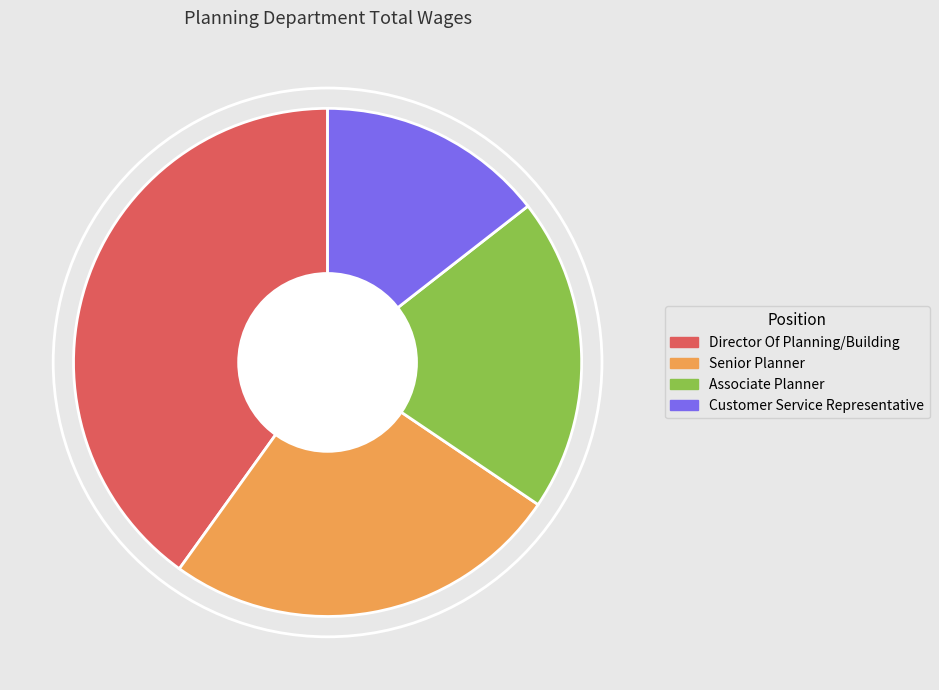

Rank the categories by value from lowest to highest.

Customer Service Representative, Associate Planner, Senior Planner, Director Of Planning/Building